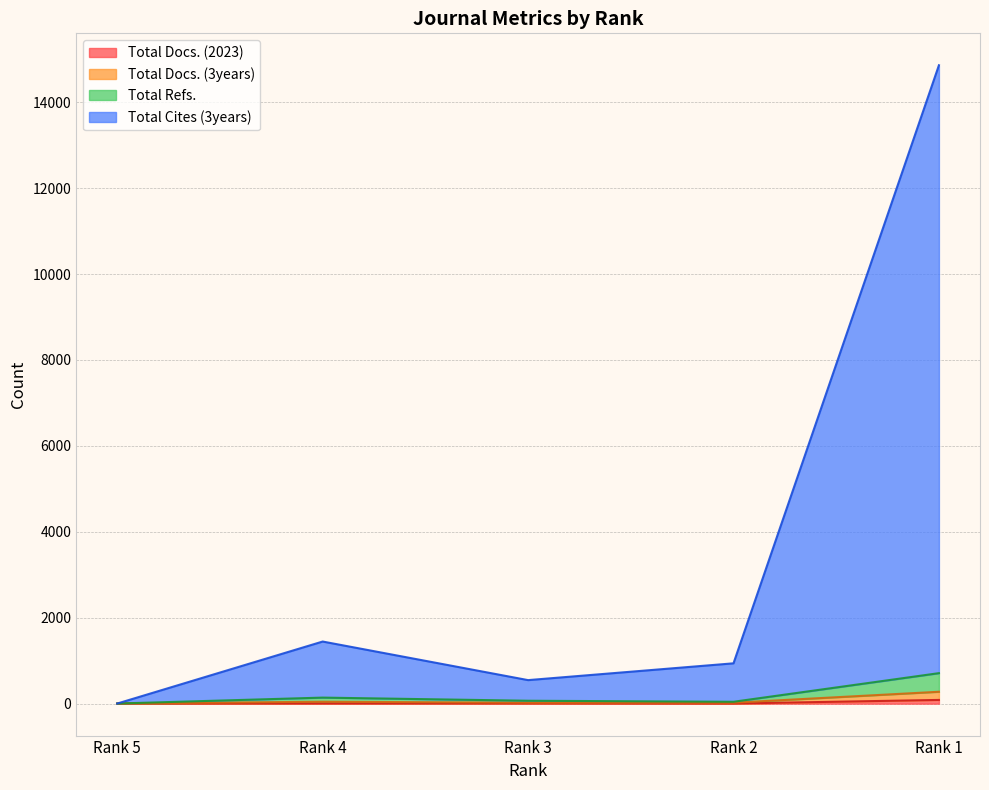

What is the sum of all Total Docs. (2023) values?

104